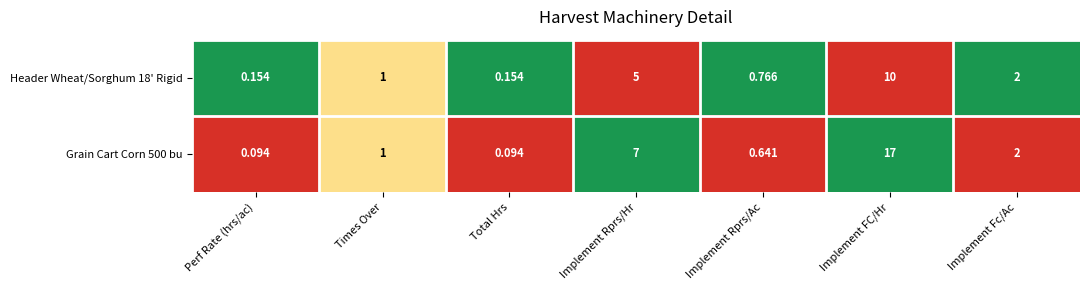

Is the value of Header Wheat/Sorghum 18' Rigid at Total Hrs greater than the value of Grain Cart Corn 500 bu at Implement Rprs/Ac?

No